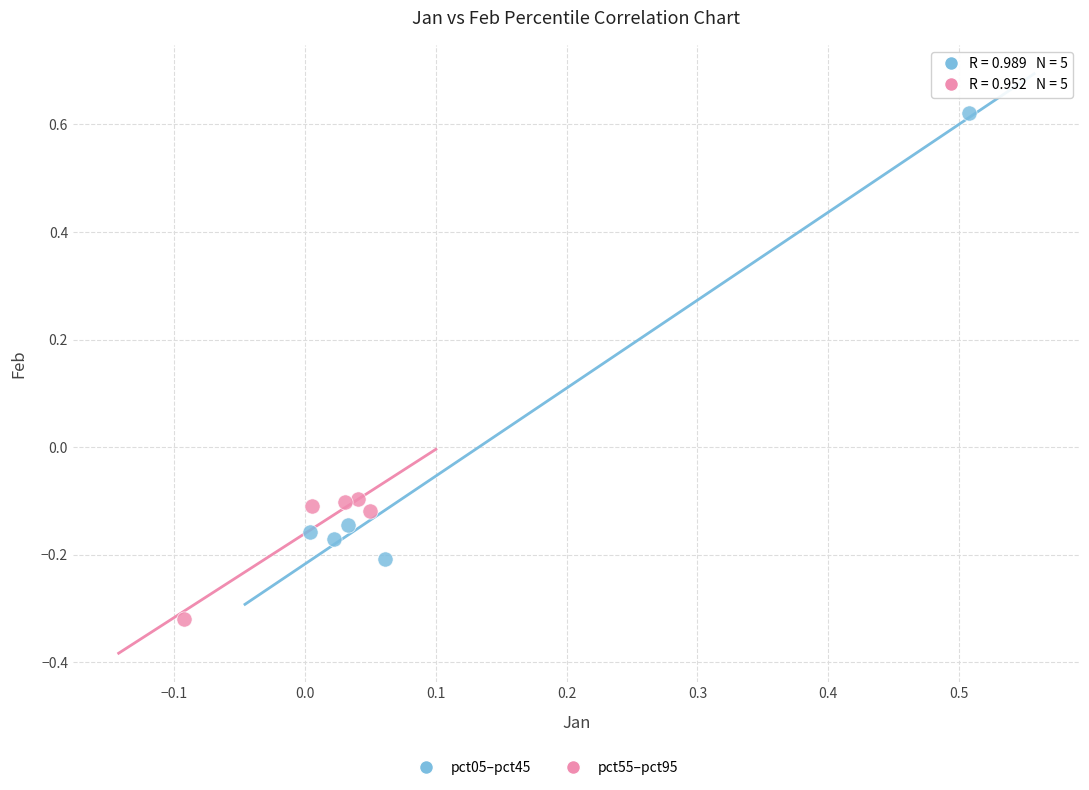

Which series has the widest spread of Y values?

pct05–pct45